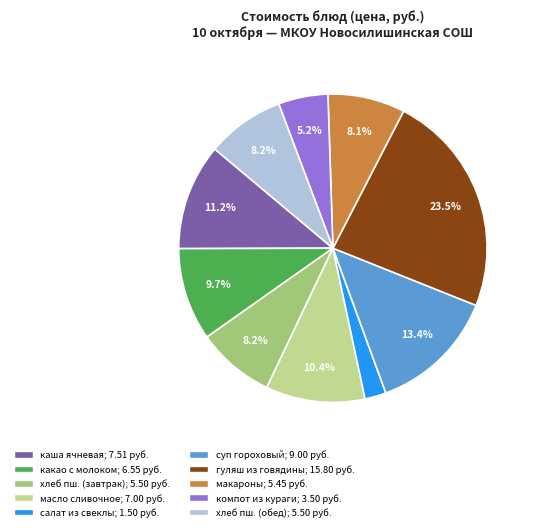

Is there a majority slice in this chart?

No